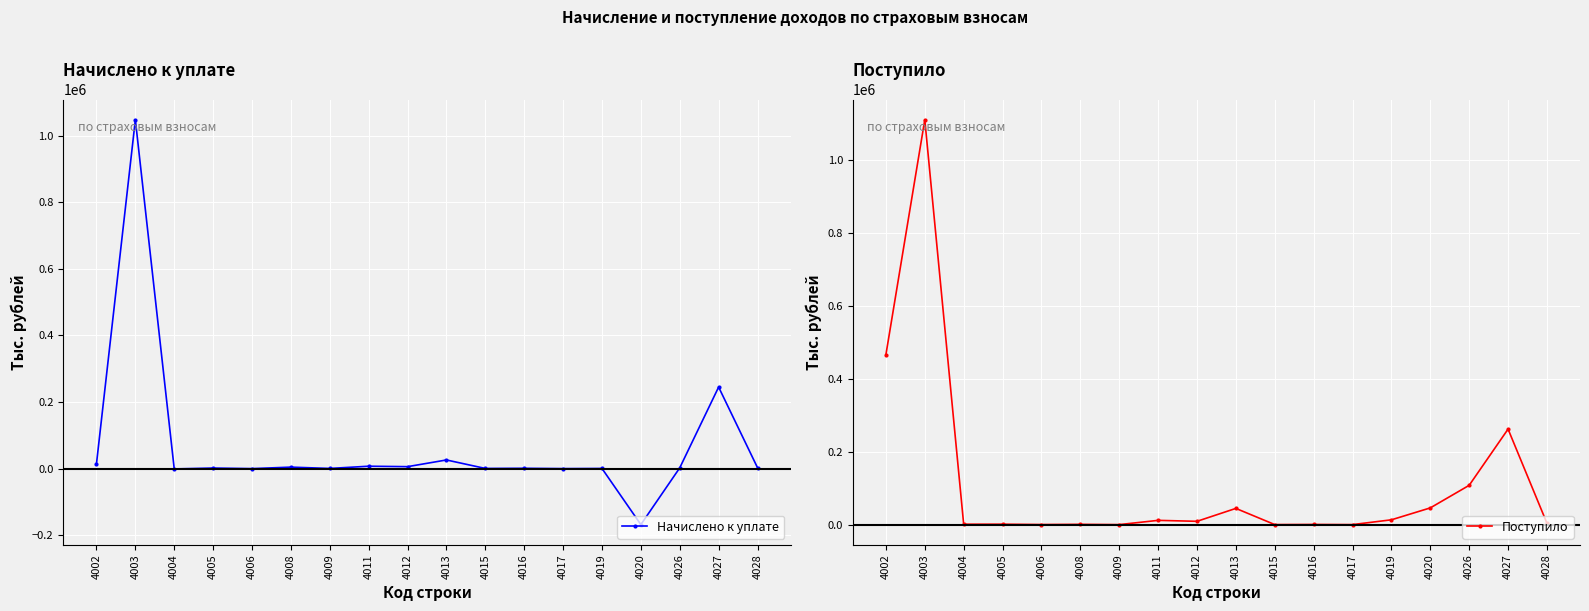

What is the total value across all series at 4008?

5635